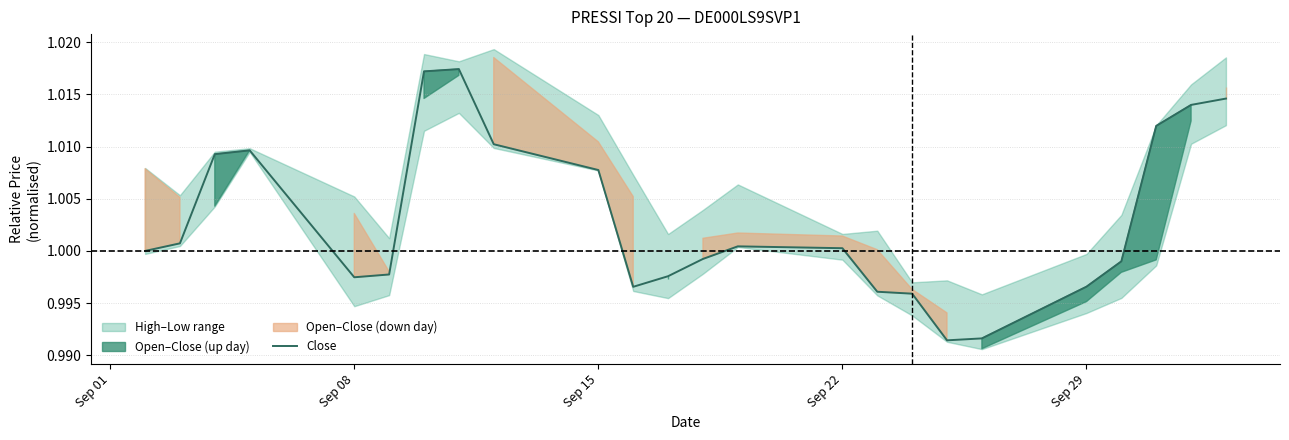

True or false: Close has a value of 1.6 at Sep 29.

False